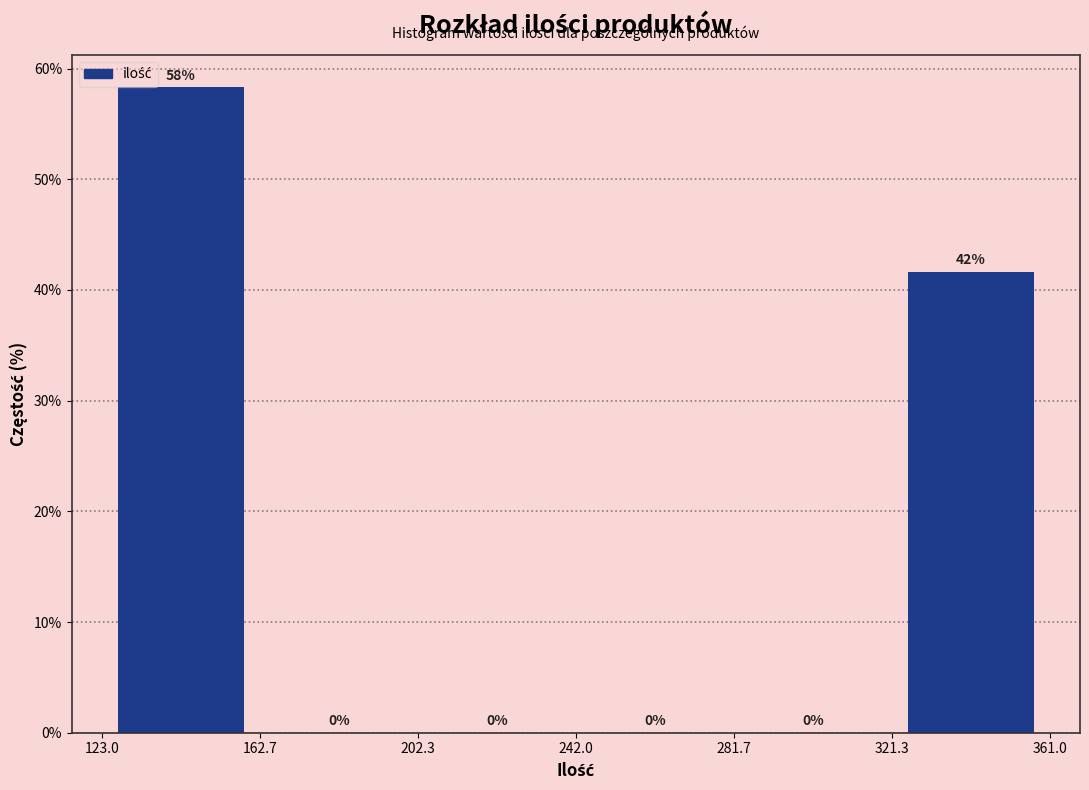

Which range on the x-axis has the tallest bar?

123.0 to 162.7